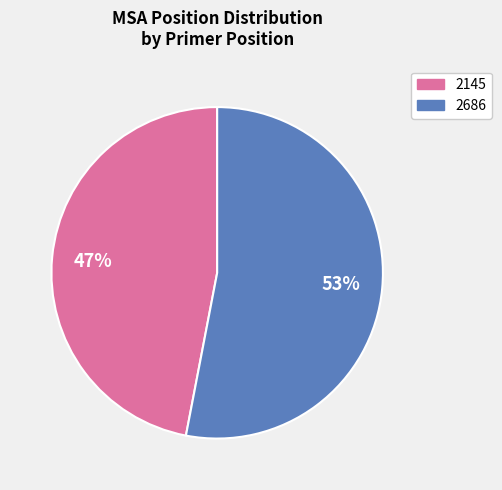

Count the number of slices in the pie.

2